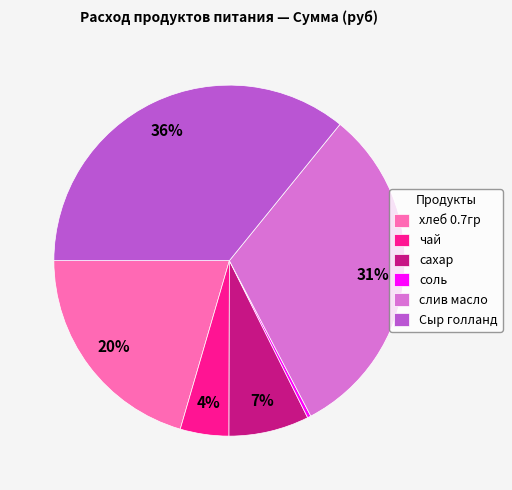

To the nearest percent, what is the average slice percentage?

17%